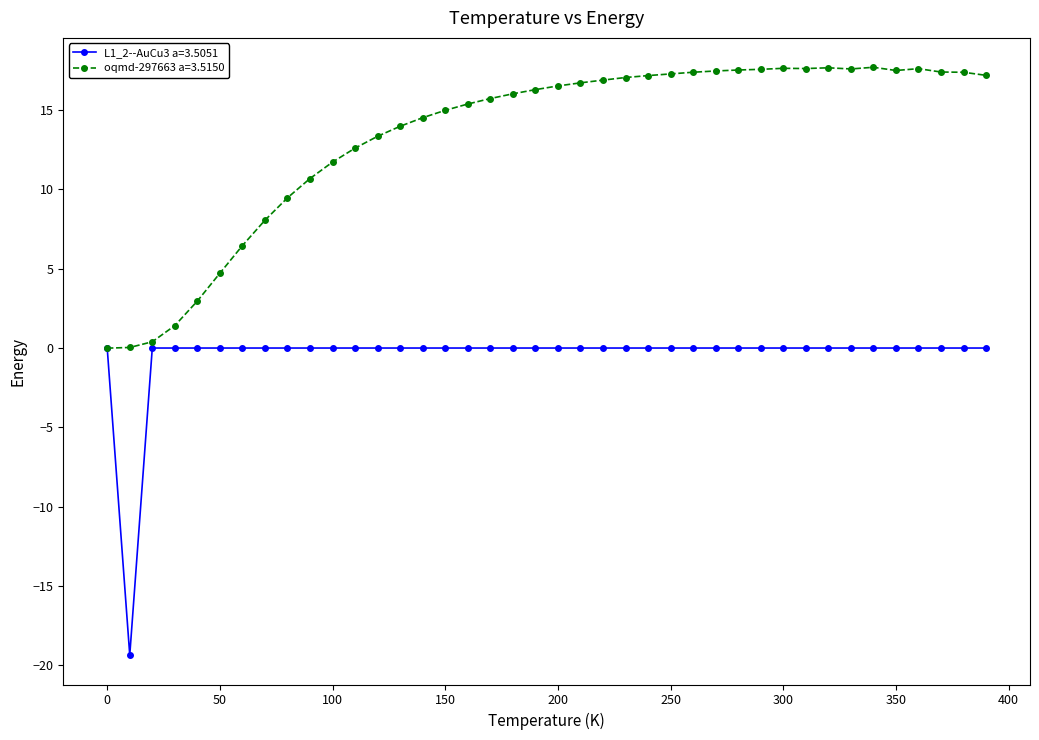

List the series in order of their peak value, highest first.

oqmd-297663 a=3.5150, L1_2--AuCu3 a=3.5051